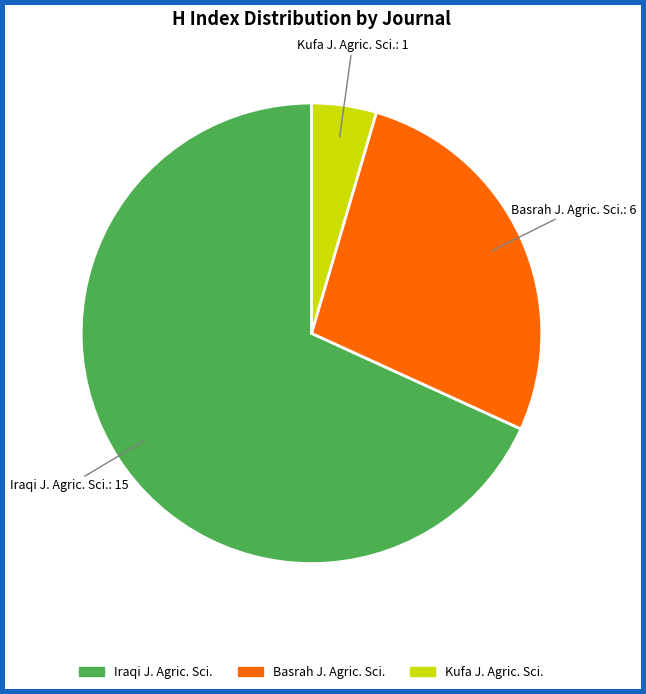

Is there a majority slice in this chart?

Yes